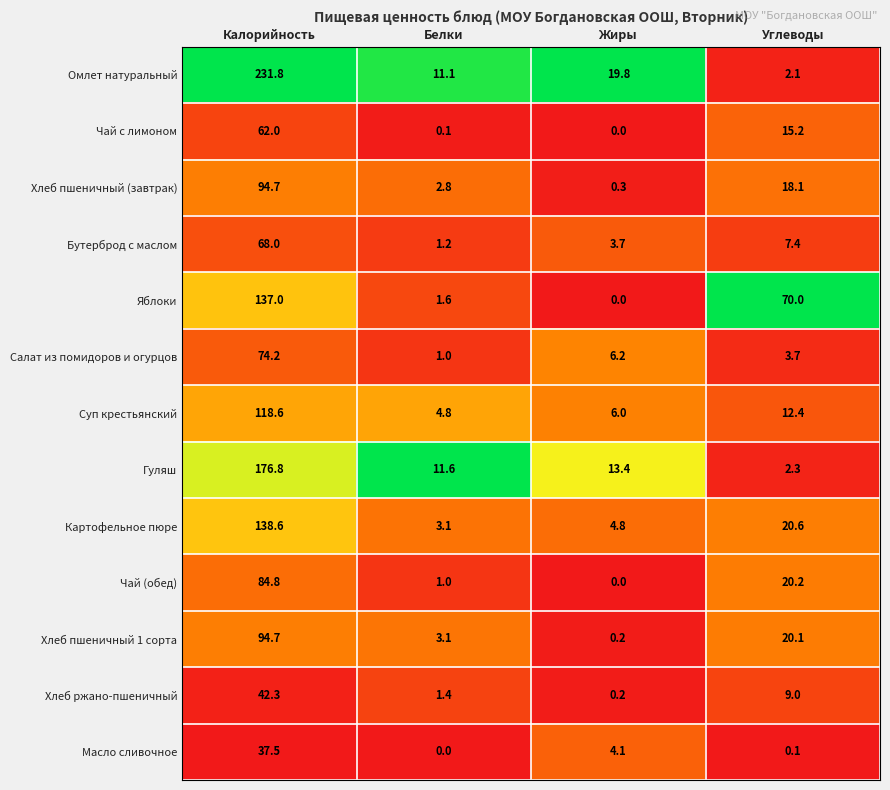

What is the total value across all series at Калорийность?

1361.0